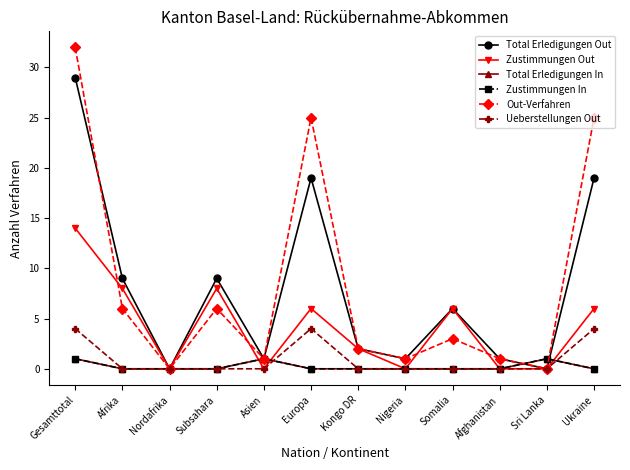

Does the chart have visible grid lines?

No